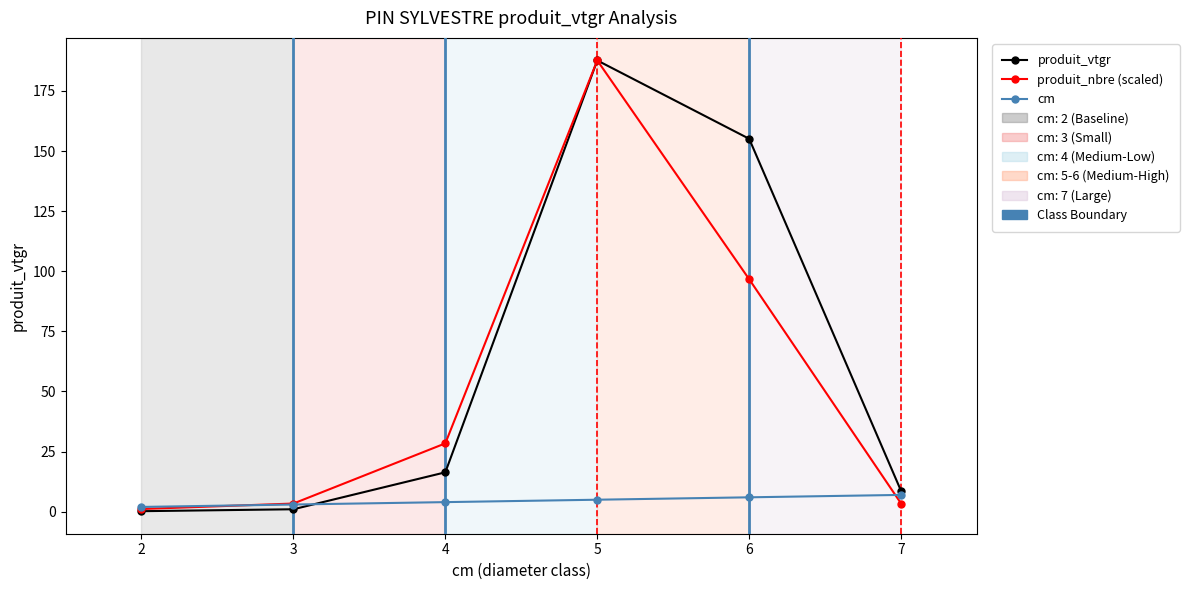

What is the greatest value displayed?

187.7